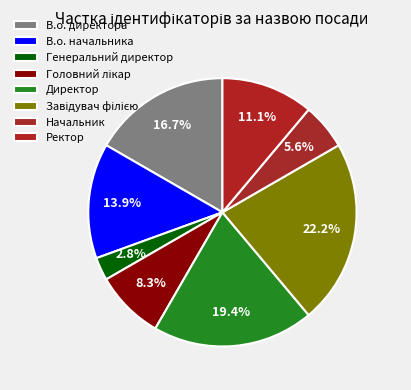

What is the change in value from Директор to Завідувач філією?

+1